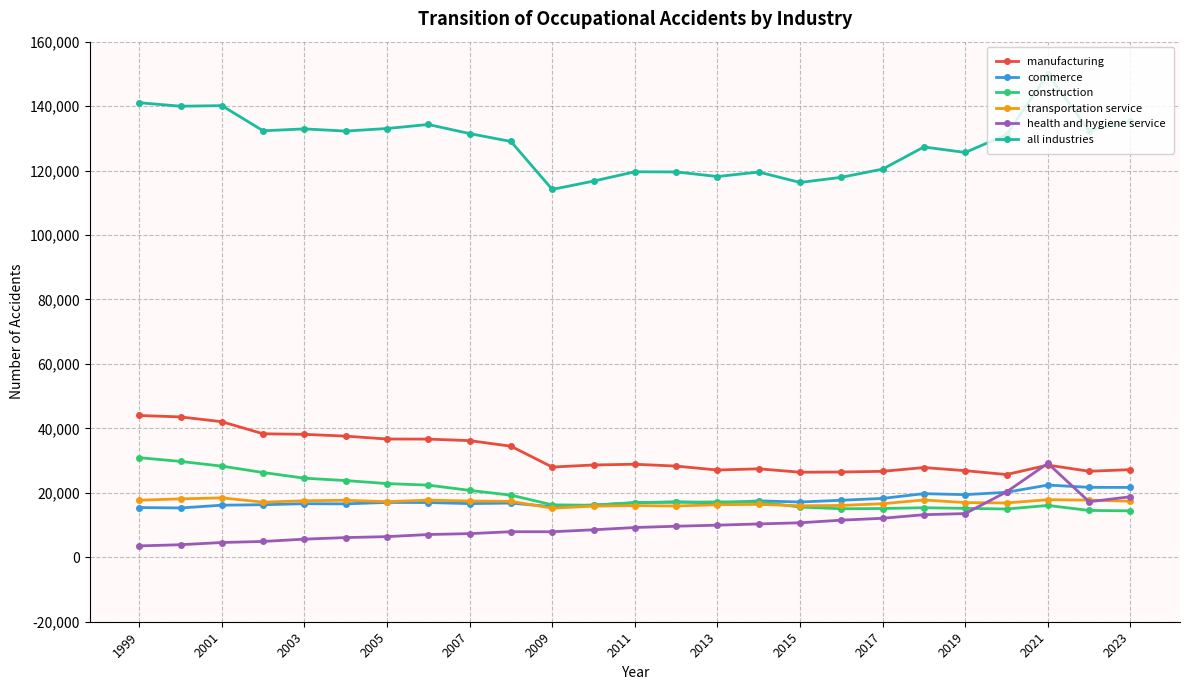

At how many categories does at least one series exceed 66043?

25